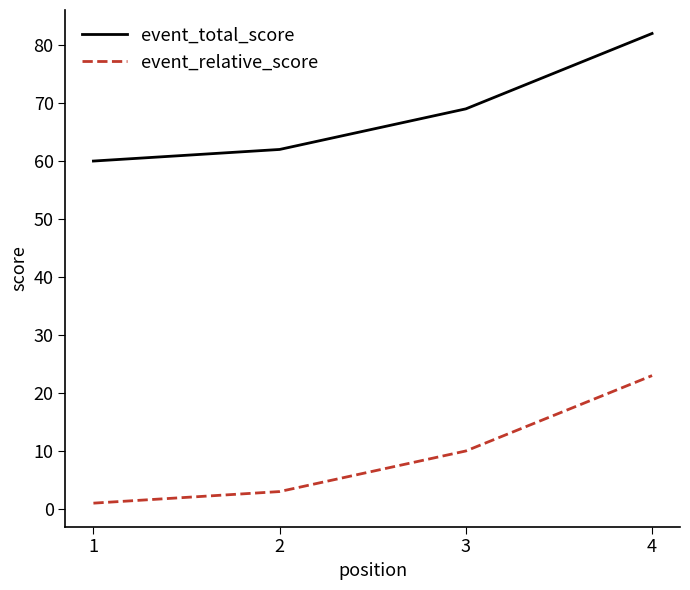

Which label corresponds to the smallest value in the chart?

1